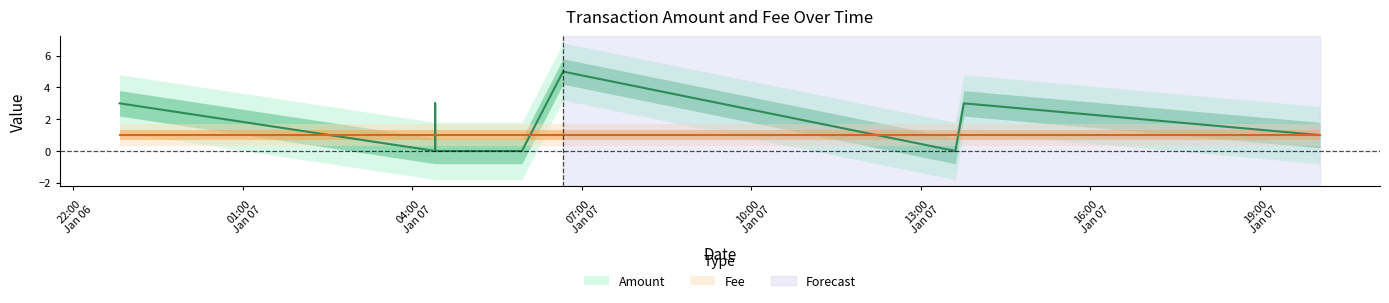

The chart shows a value of 2 at 01:00
Jan 07. True or false?

False